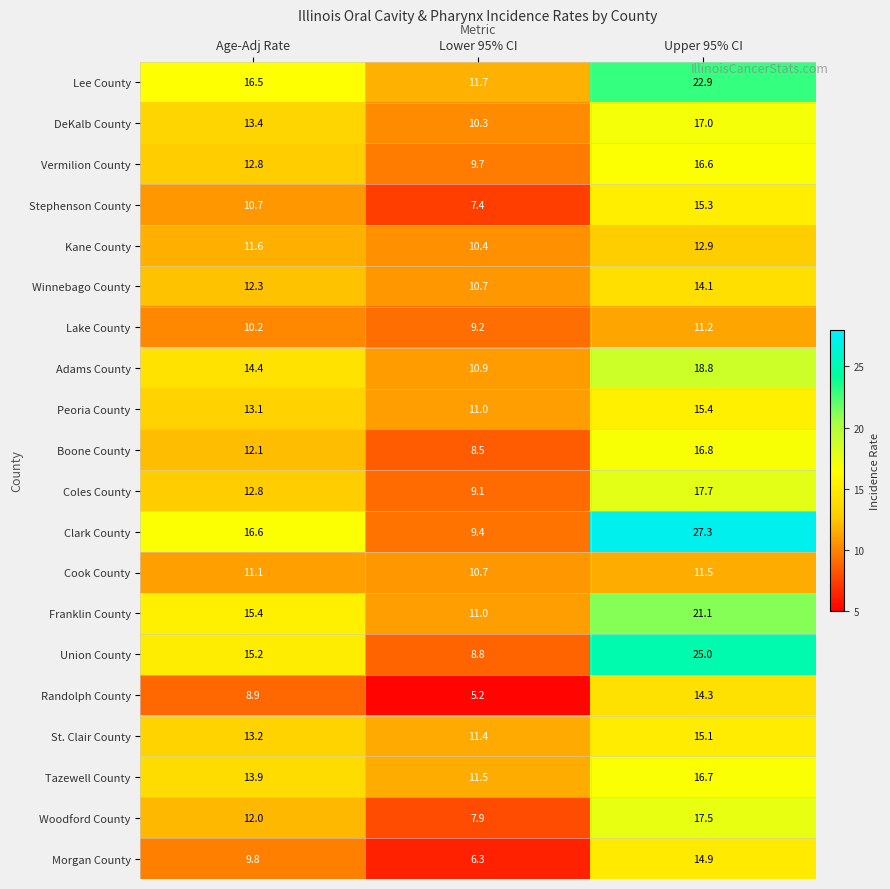

Rank the series by their maximum value, from lowest to highest.

Lake County, Cook County, Kane County, Winnebago County, Randolph County, Morgan County, St. Clair County, Stephenson County, Peoria County, Vermilion County, Tazewell County, Boone County, DeKalb County, Woodford County, Coles County, Adams County, Franklin County, Lee County, Union County, Clark County